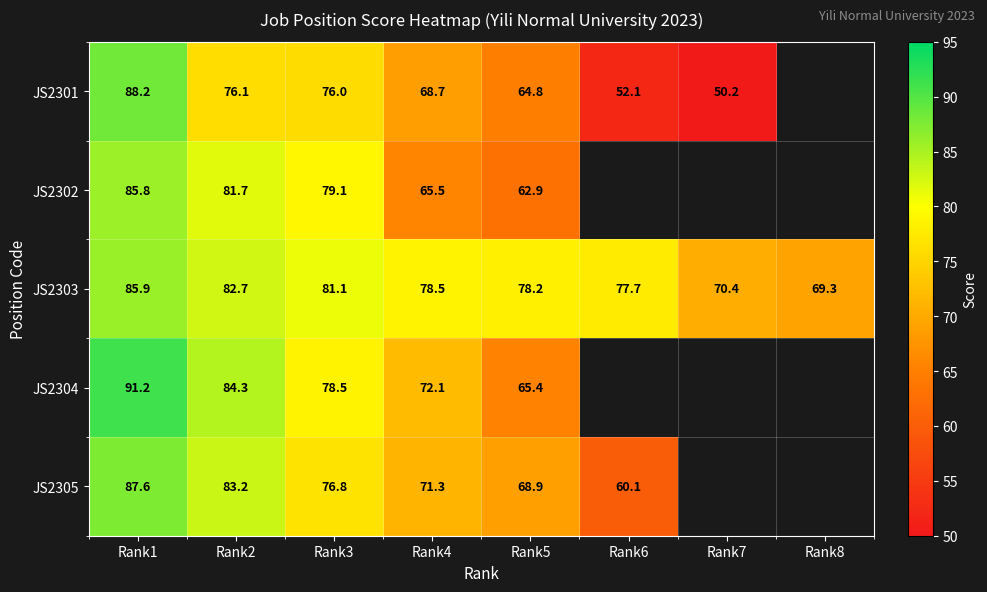

What is the difference between the second highest and minimum values in the JS2303 series?

13.4